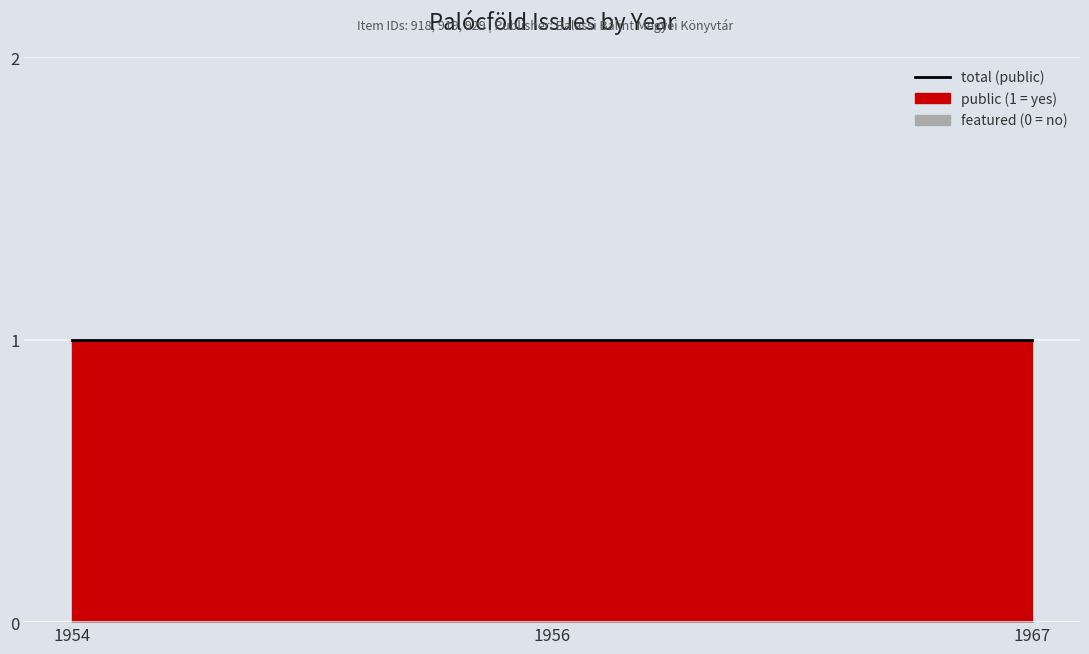

Reading left to right, transcribe all the data shown in this chart.

public: 1954=1	1956=1	1967=1
featured: 1954=0	1956=0	1967=0